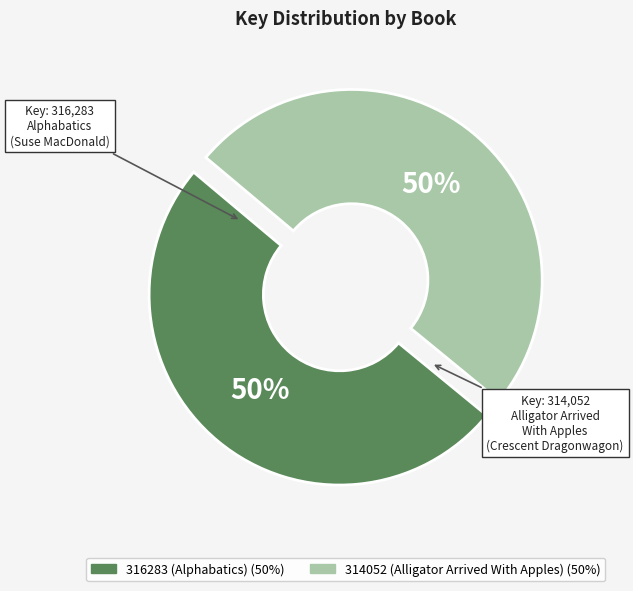

To the nearest percent, what percentage of the pie is 314052 (Alligator Arrived With Apples)?

50%